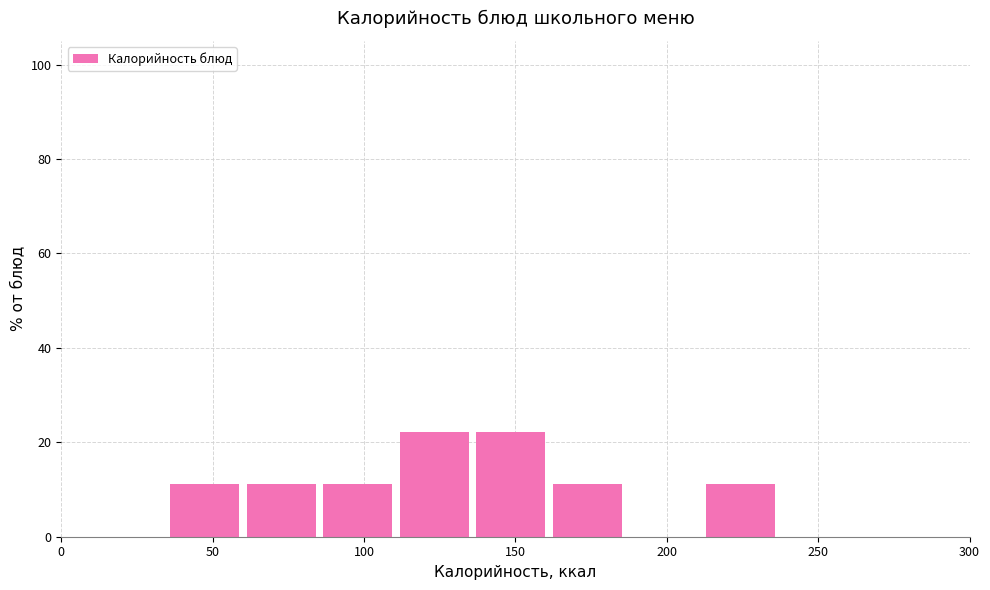

What is the height of the bar covering 60 to 85 on the x-axis? Neither the bar edges nor the heights are printed on the chart, so give them approximately, as read against the axes.

12